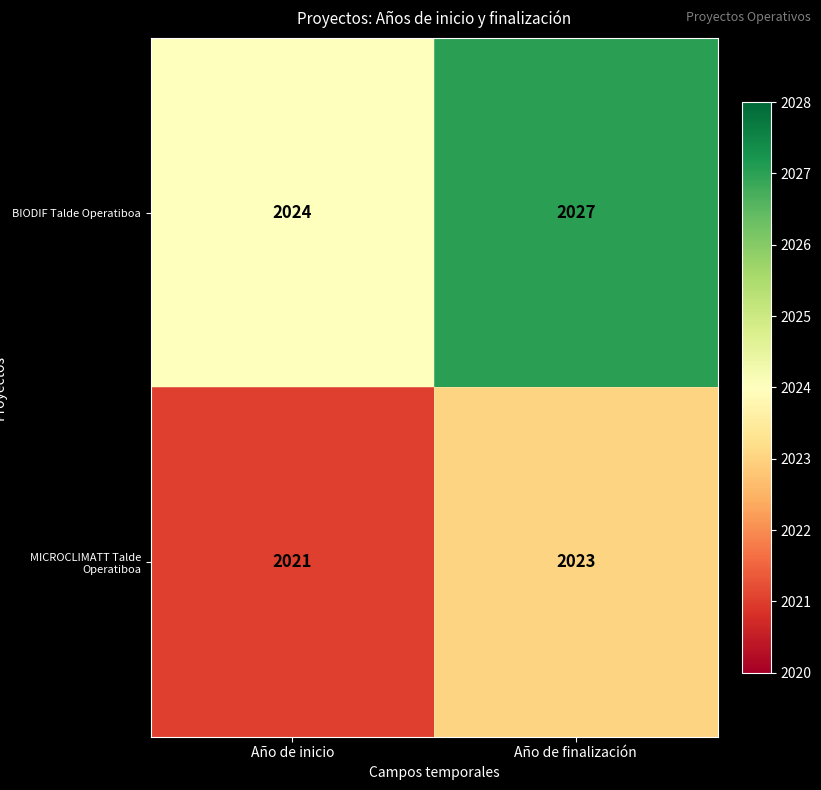

Count the number of data series in this chart.

2